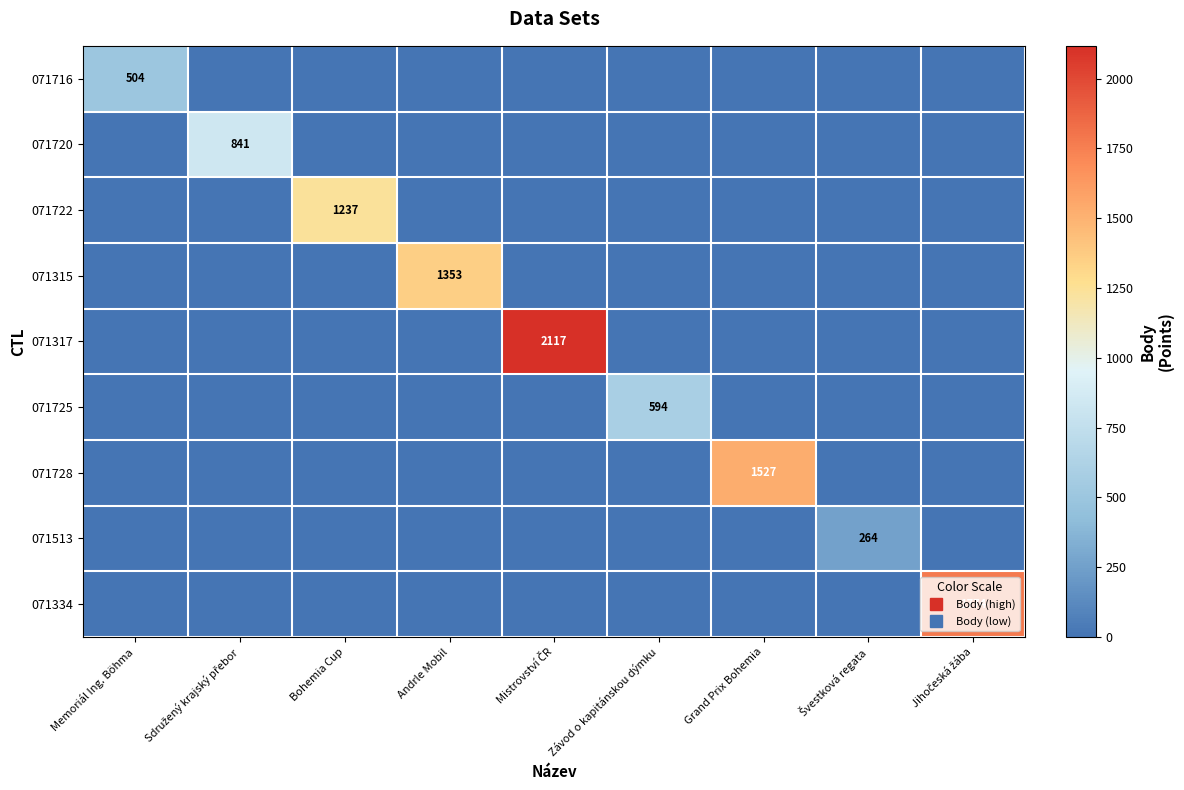

What is the spread (max minus min) of values at Jihočeská žába?

1774